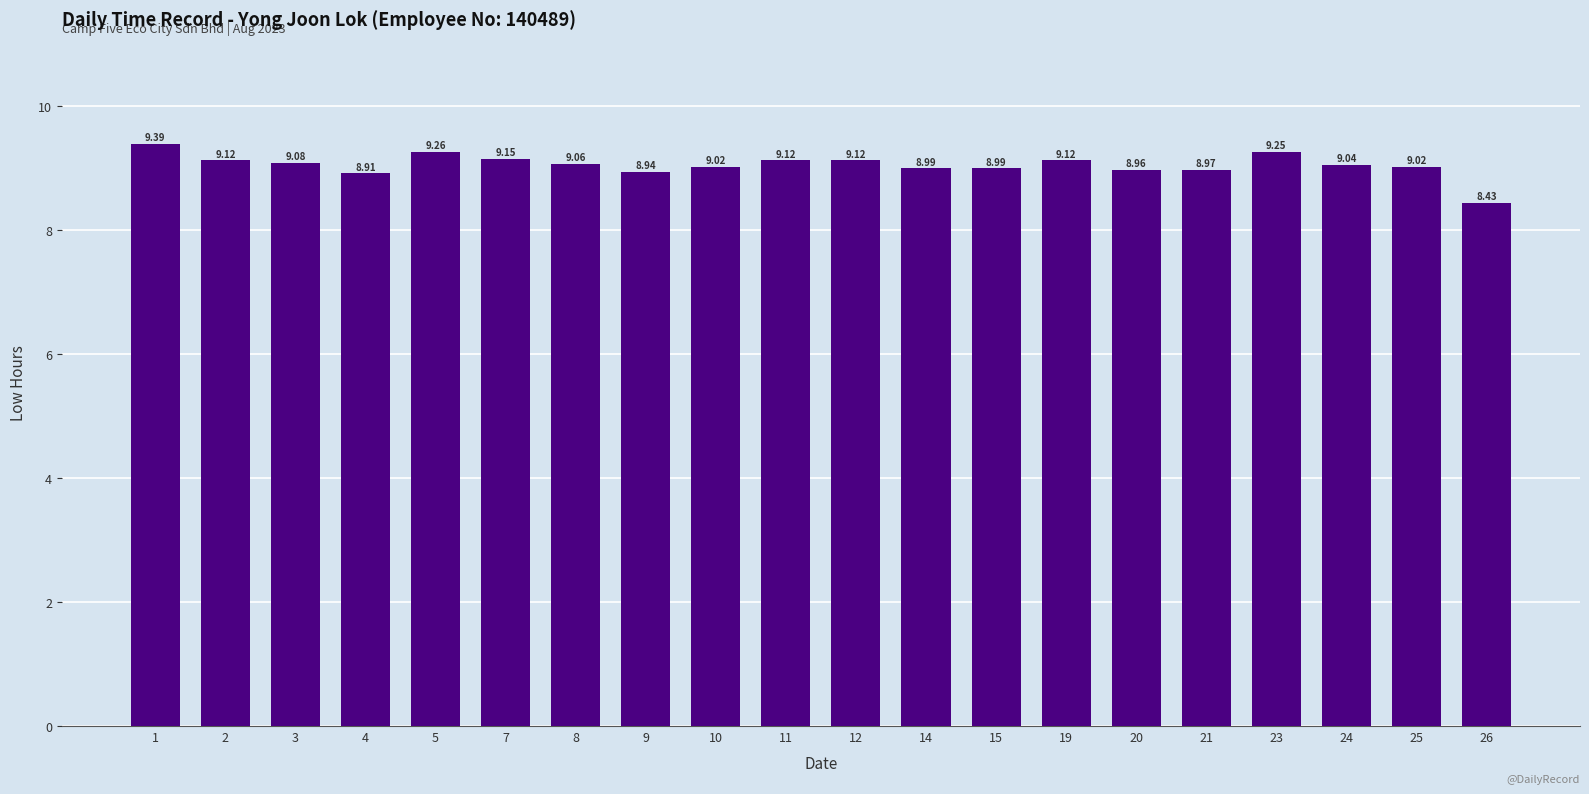

Count the number of data series in this chart.

1